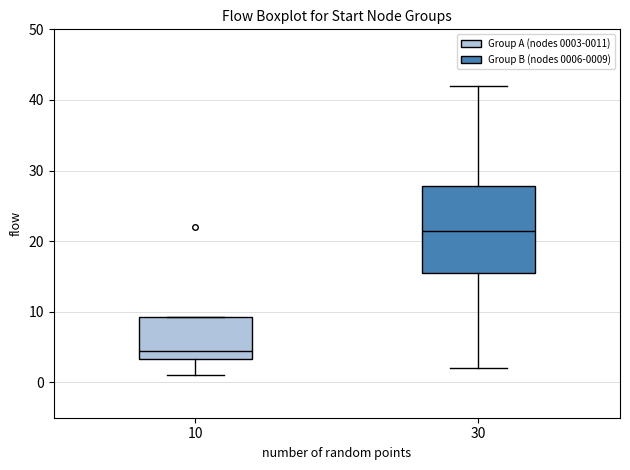

Comparing the boxes themselves (not the whiskers), which one is the tallest?

30